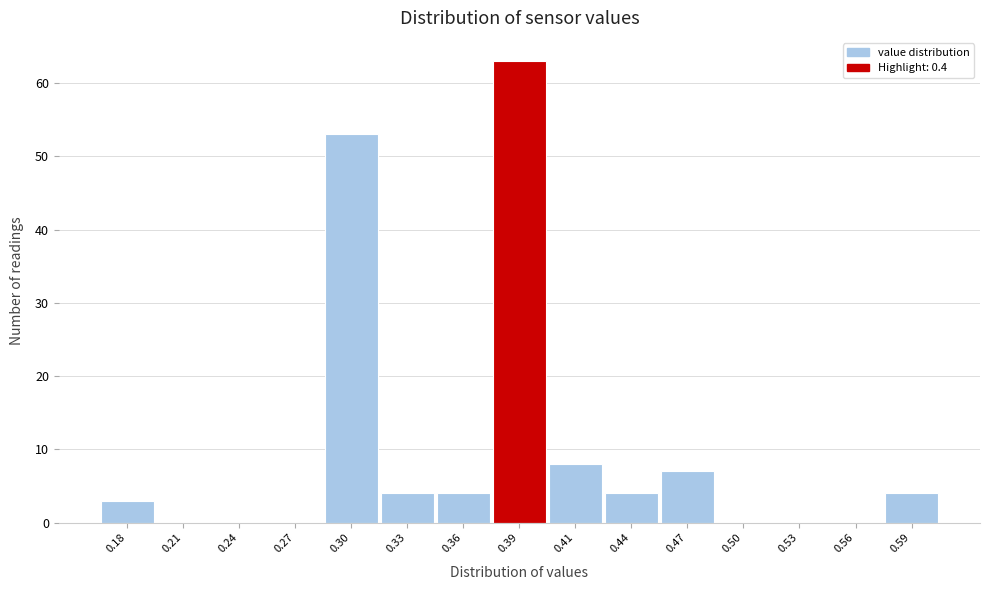

Reading left to right, transcribe all the data shown in this chart.

0.18=3	0.21=0	0.24=0	0.27=0	0.30=53	0.33=4	0.36=4	0.39=63	0.41=8	0.44=4	0.47=7	0.50=0	0.53=0	0.56=0	0.59=4